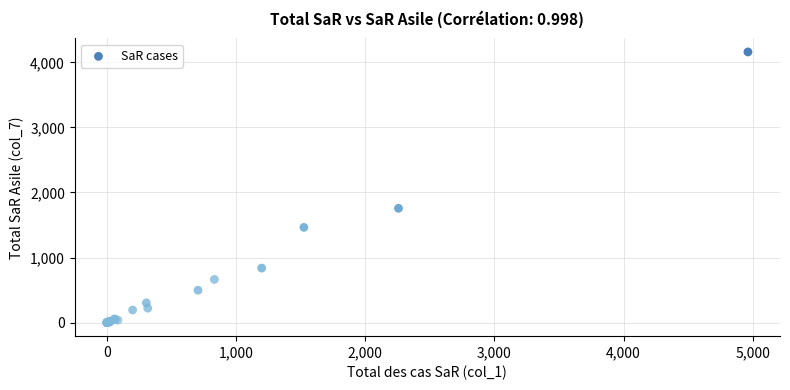

What Y value in the scatter plot is closest to 2080?

1757